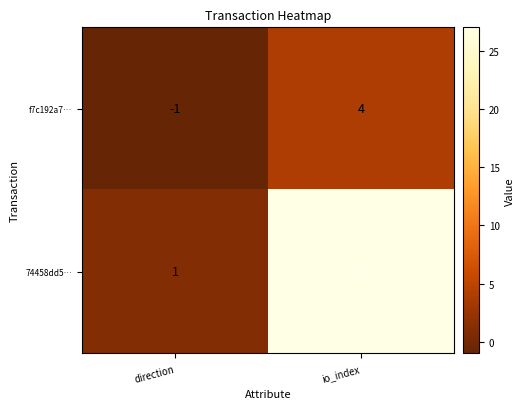

Reading right to left, list all the values displayed in this chart.

f7c192a7…: io_index=4	direction=-1
74458dd5…: io_index=27	direction=1